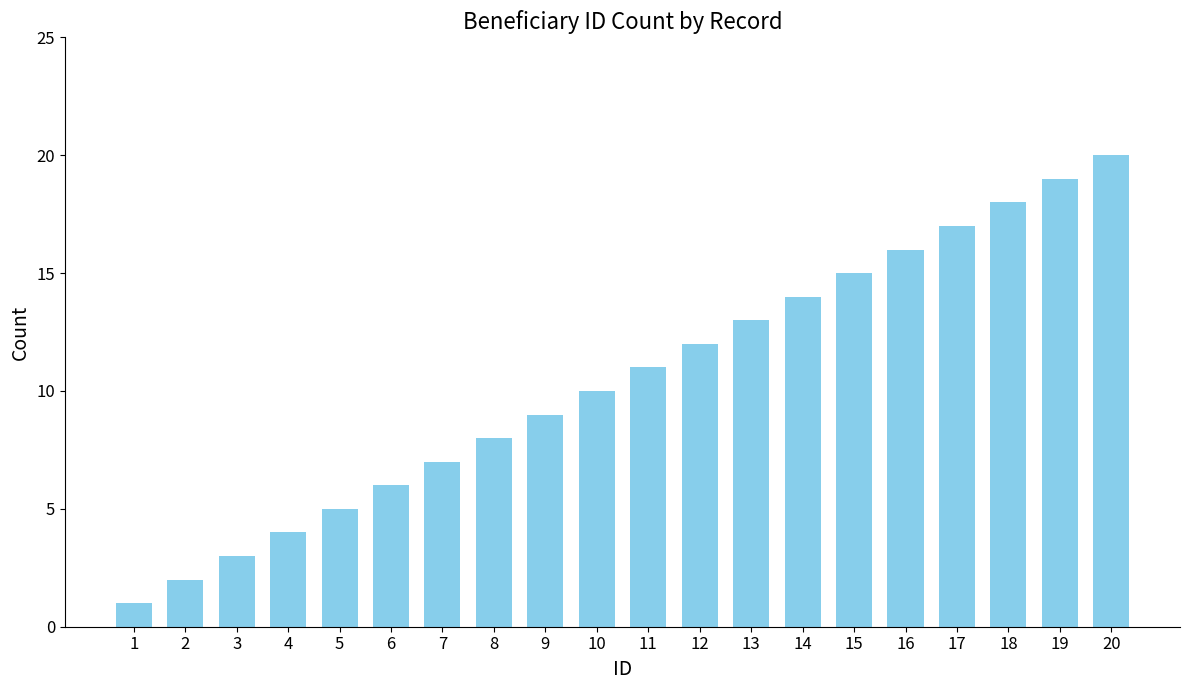

Reading left to right, list all the values displayed in this chart.

1	2	3	4	5	6	7	8	9	10	11	12	13	14	15	16	17	18	19	20